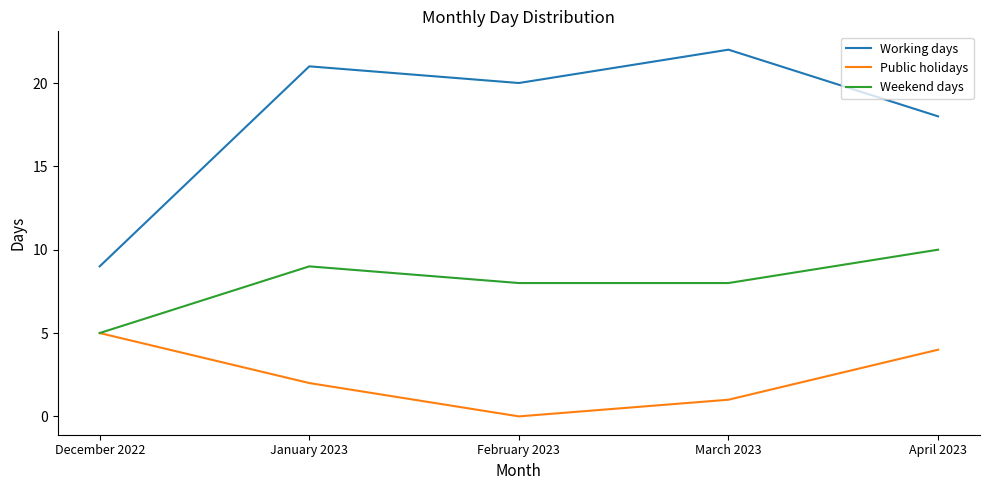

What is the approximate value of Weekend days at December 2022?

5